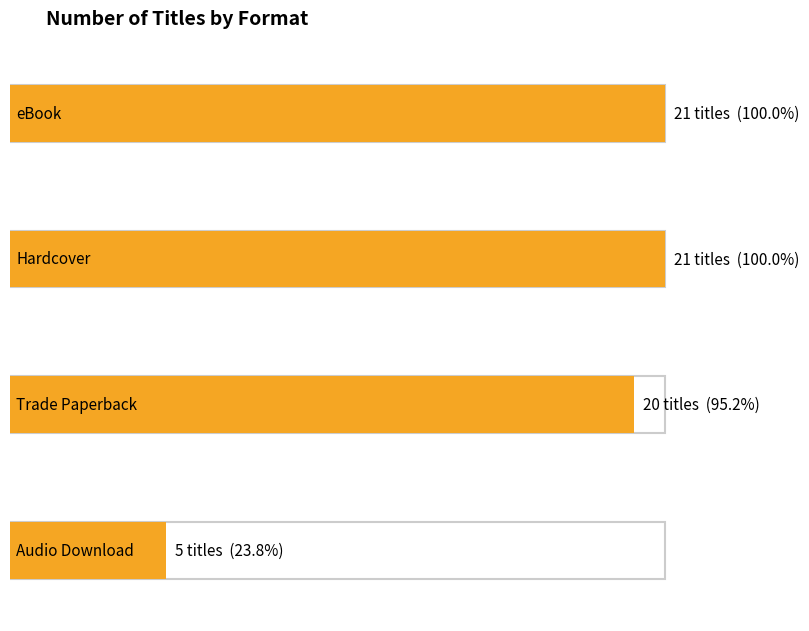

Does the chart contain any negative values?

No